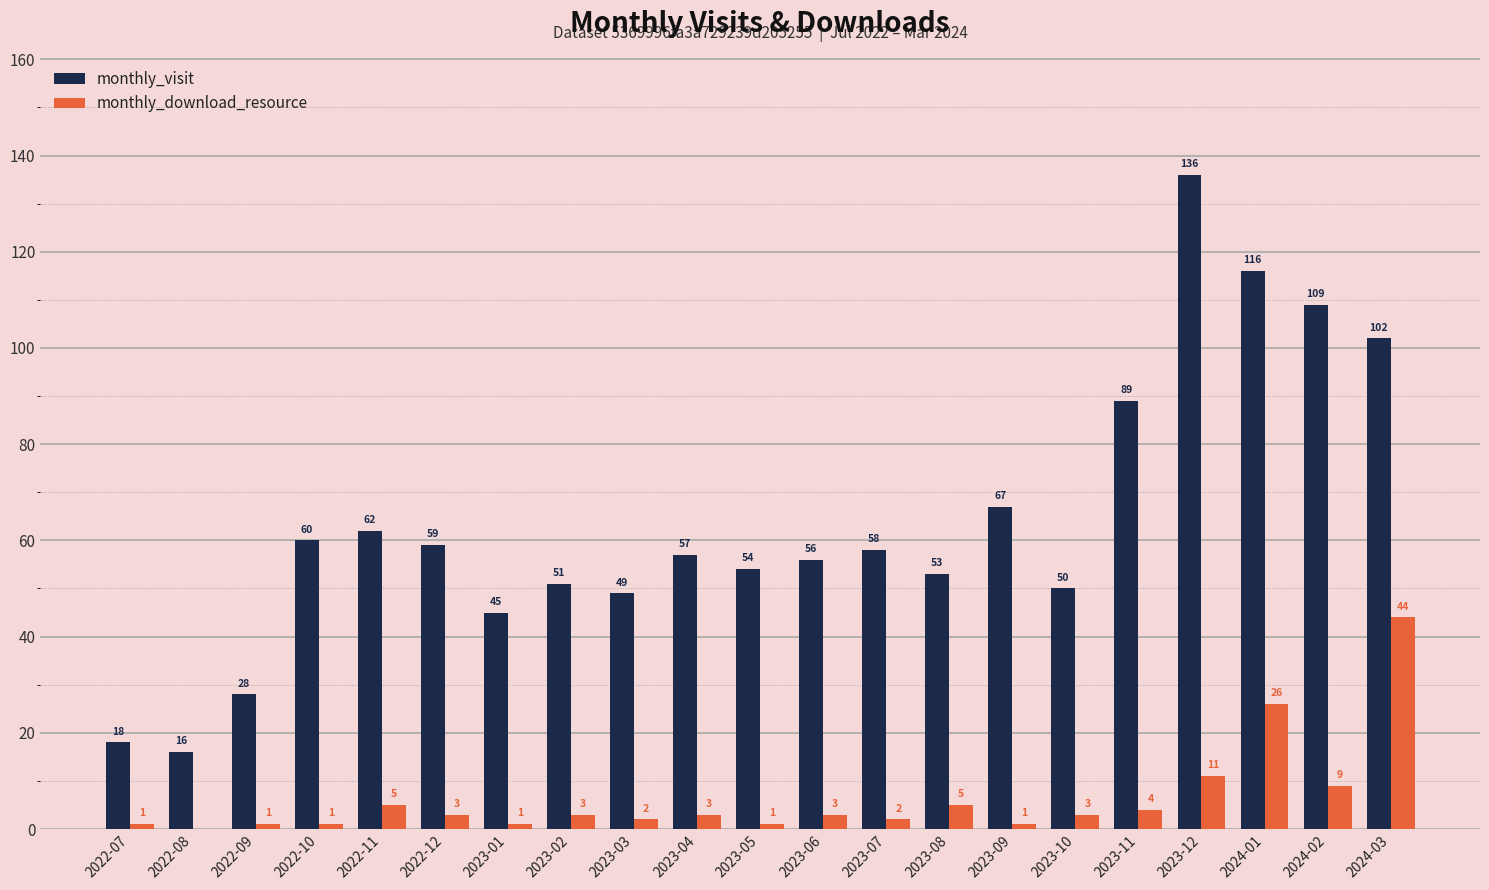

What is the spread (max minus min) of values at 2023-06?

53